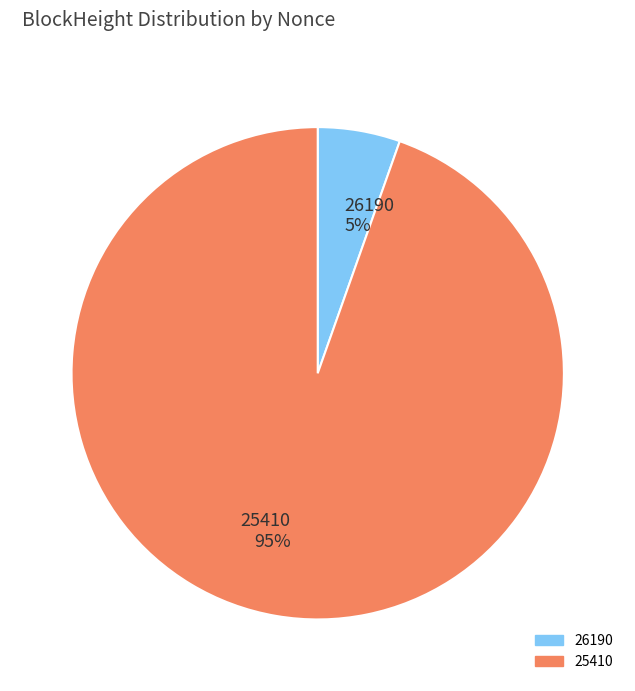

True or false: 26190 accounts for 18% of the total.

False